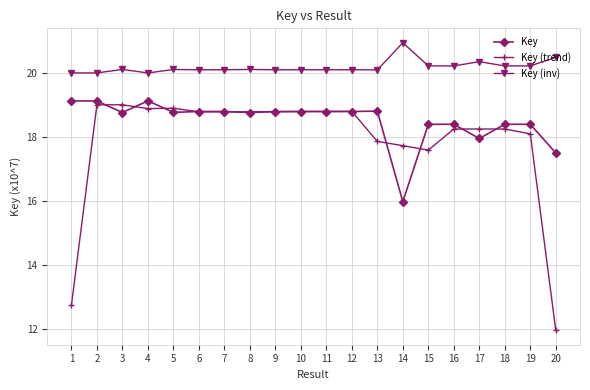

True or false: Key (inv) has more than 0 points higher than both neighbors.

True